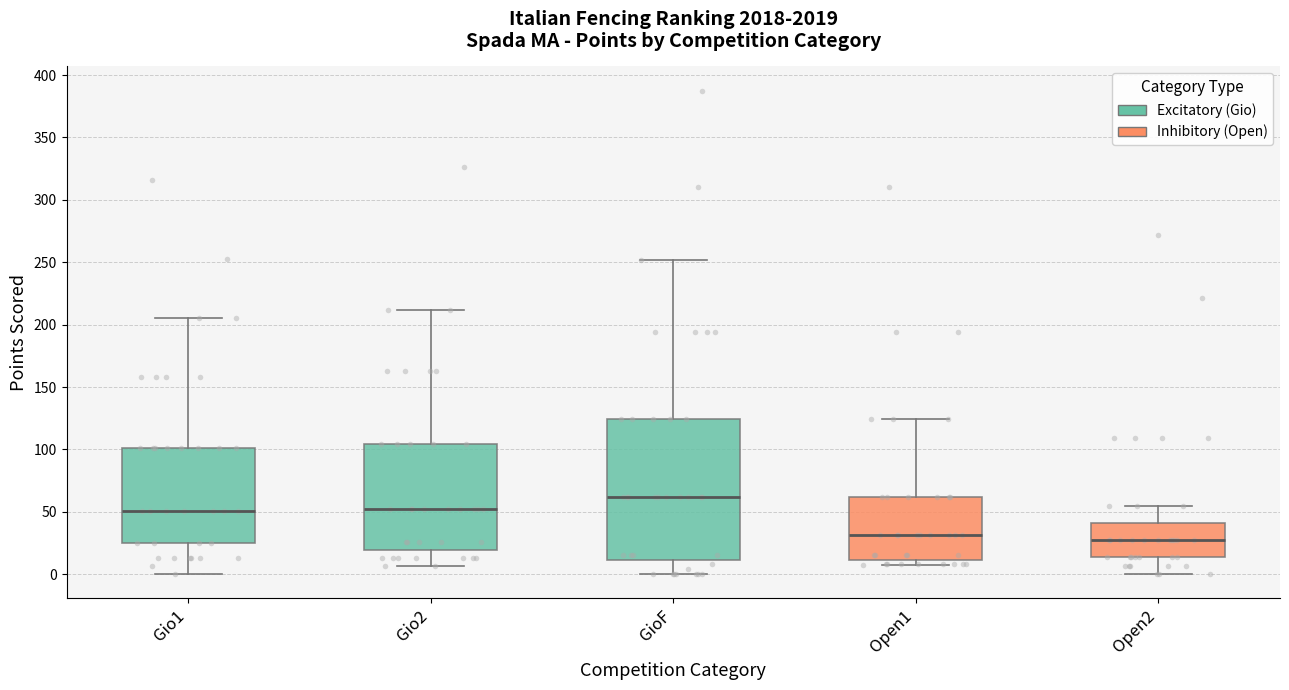

Where does the lower whisker of the box for Gio1 end on the y-axis? The values are not printed on the chart, so give them approximately, as read against the axis.

0